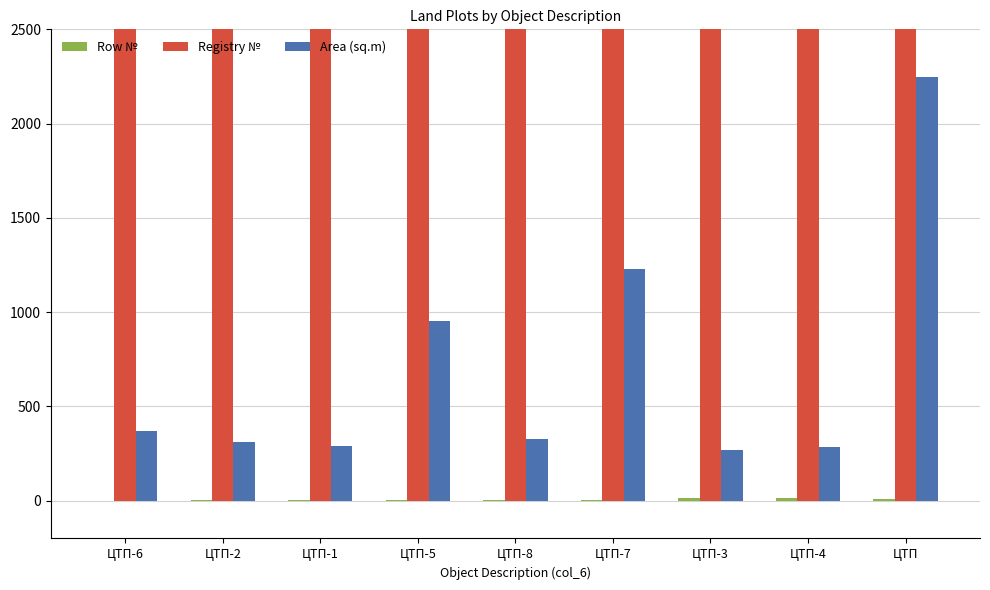

Is it true that Row № equals 4.0 at ЦТП-5?

True